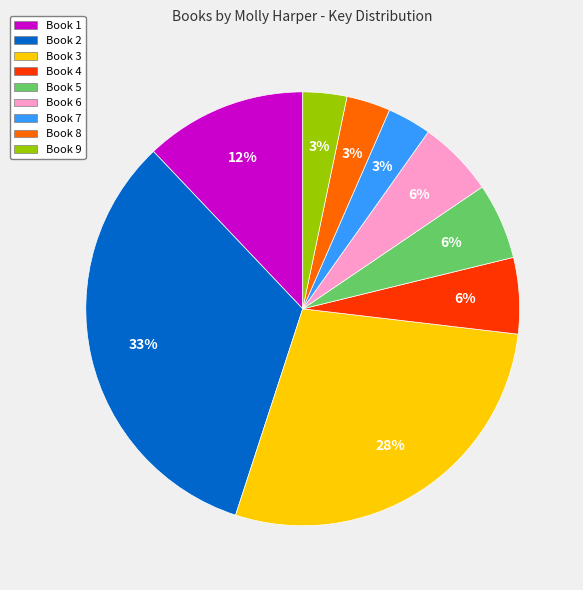

What is the largest slice in the pie chart?

Book 2